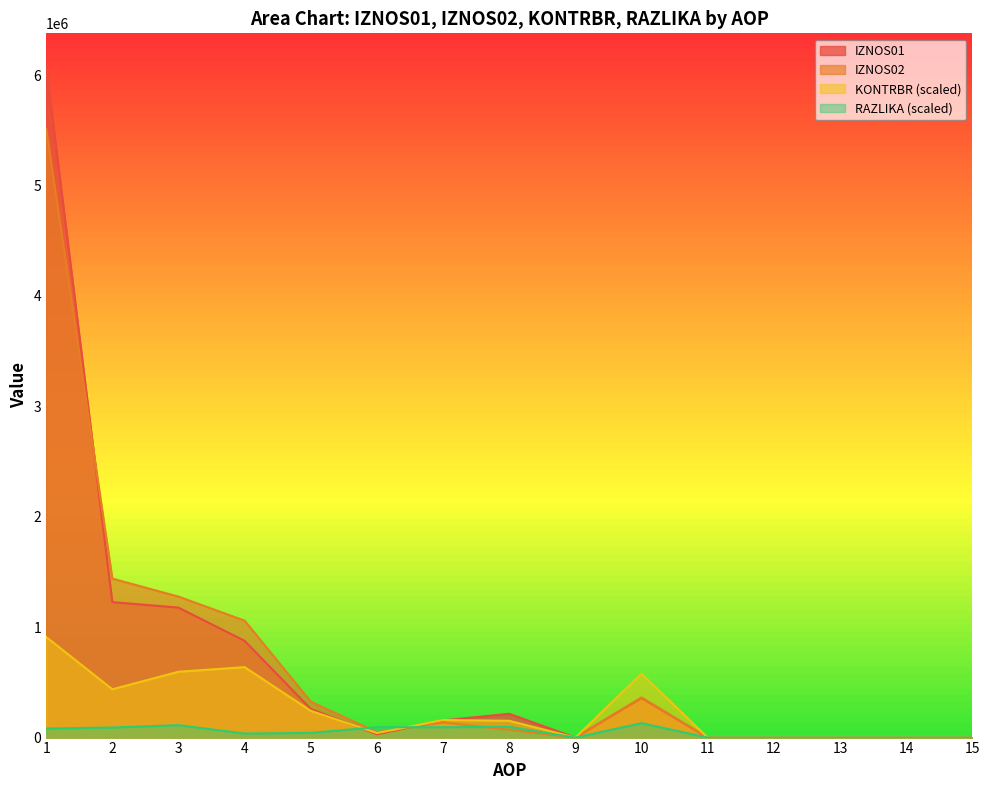

True or false: IZNOS02 and RAZLIKA intersect in this chart.

True